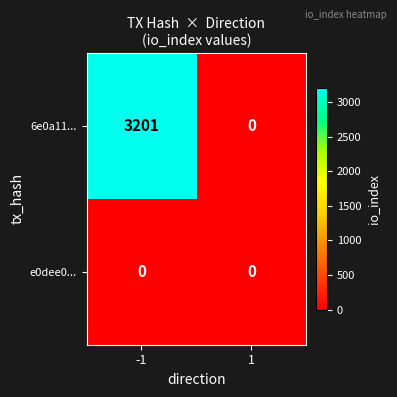

Which series has the widest spread of values?

6e0a11...